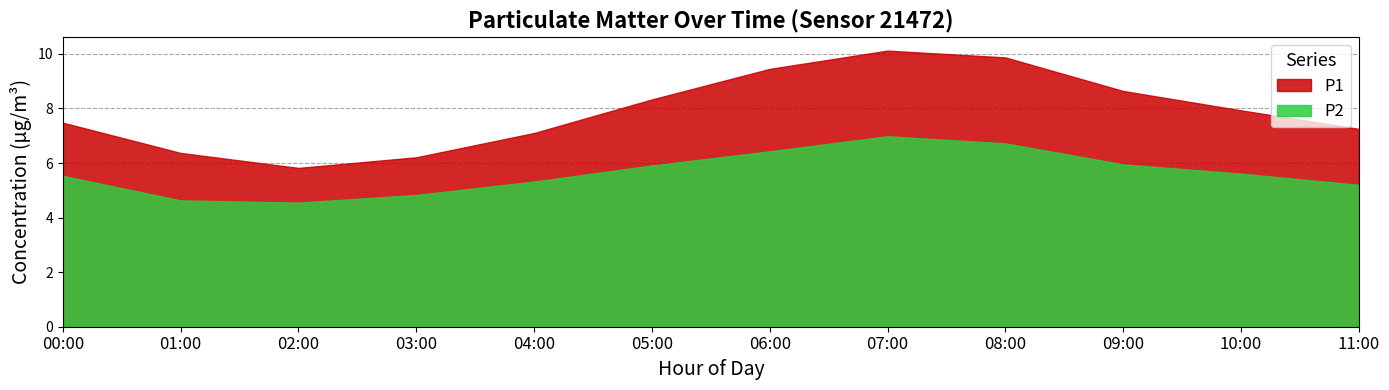

The value of P2 at 11:00 is 3.1. True or false?

False